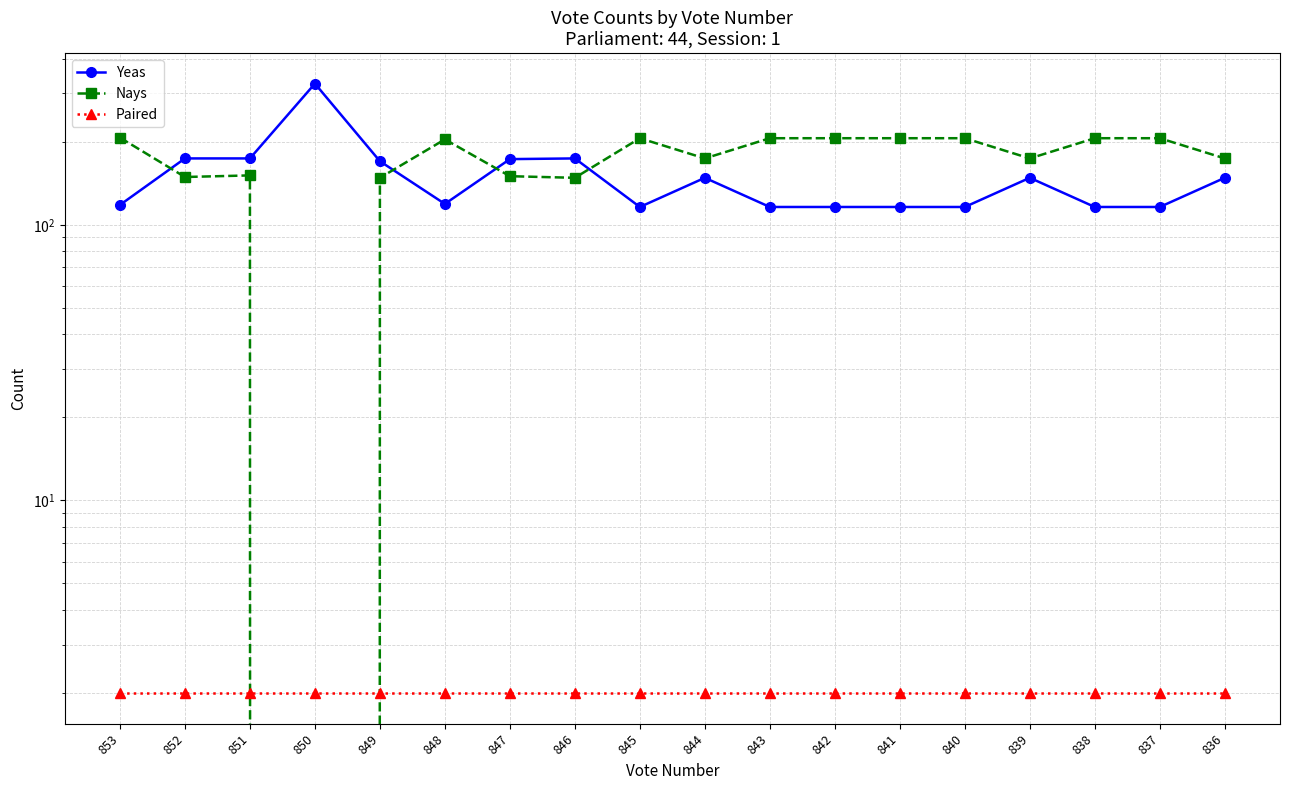

Reading right to left, what are all the values shown in this chart?

Yeas: 148	116	116	148	116	116	116	116	148	116	174	173	119	170	325	174	174	118
Nays: 174	206	206	174	206	206	206	206	174	206	148	150	204	148	0	151	149	207
Paired: 2	2	2	2	2	2	2	2	2	2	2	2	2	2	2	2	2	2